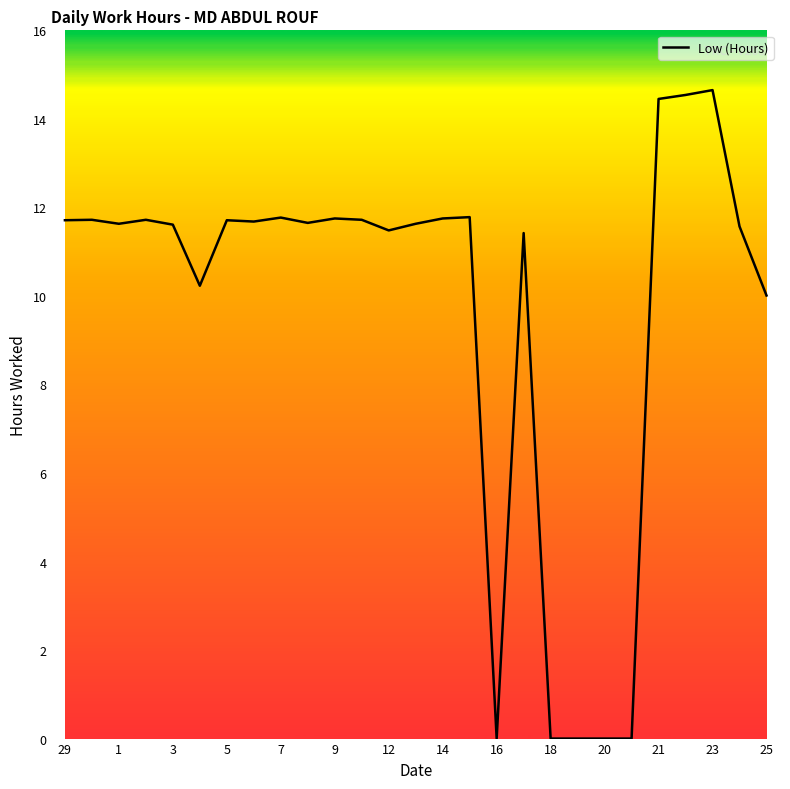

What is the maximum value shown in the chart?

14.7